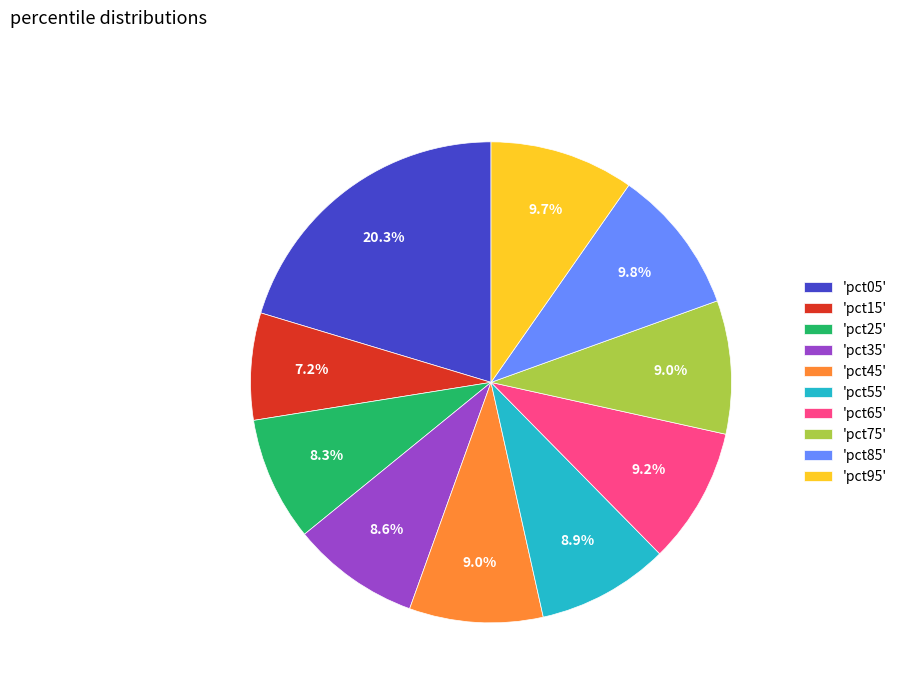

Between 'pct05' and 'pct25', which is larger?

'pct05'